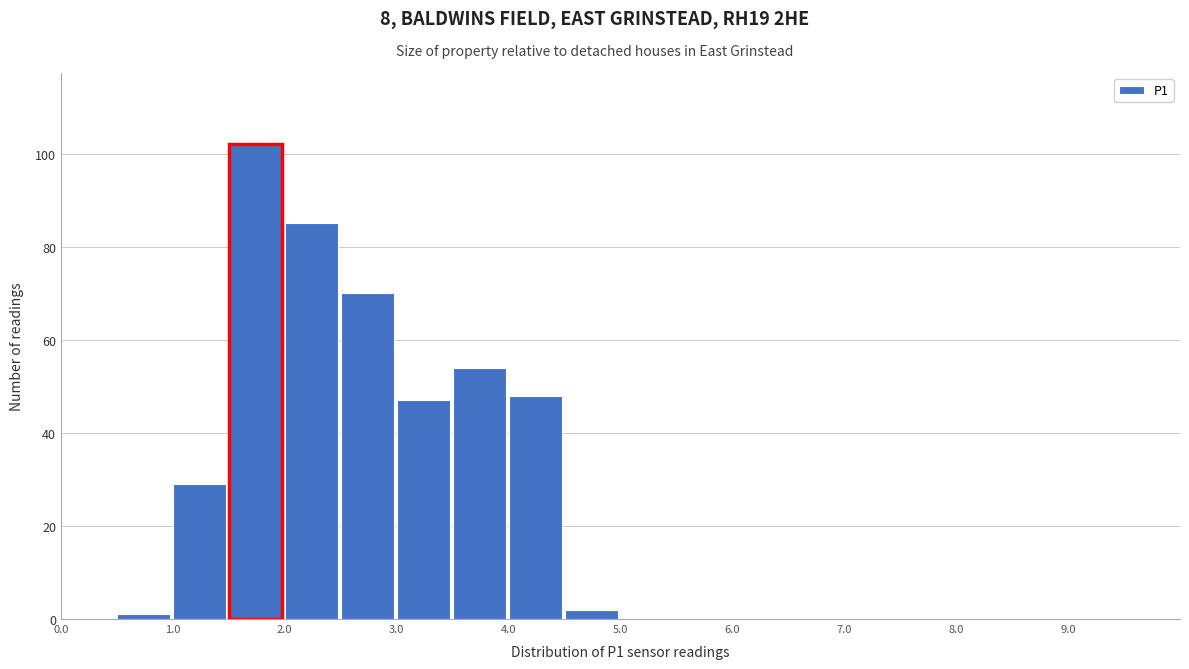

Reading left to right, transcribe this chart: for each bar, give the range it covers on the x-axis and its height. The values are not printed on the chart, so give them approximately, as read against the axis.

0.0 to 0.5: 0
0.5 to 1.0: under 2
1.0 to 1.5: 30
1.5 to 2.0: 102
2.0 to 2.5: 86
2.5 to 3.0: 70
3.0 to 3.5: 48
3.5 to 4.0: 54
4.0 to 4.5: 48
4.5 to 5.0: 2
5.0 to 5.5: 0
5.5 to 6.0: 0
6.0 to 6.5: 0
6.5 to 7.0: 0
7.0 to 7.5: 0
7.5 to 8.0: 0
8.0 to 8.5: 0
8.5 to 9.0: 0
9.0 to 9.5: 0
9.5 to 10.0: 0